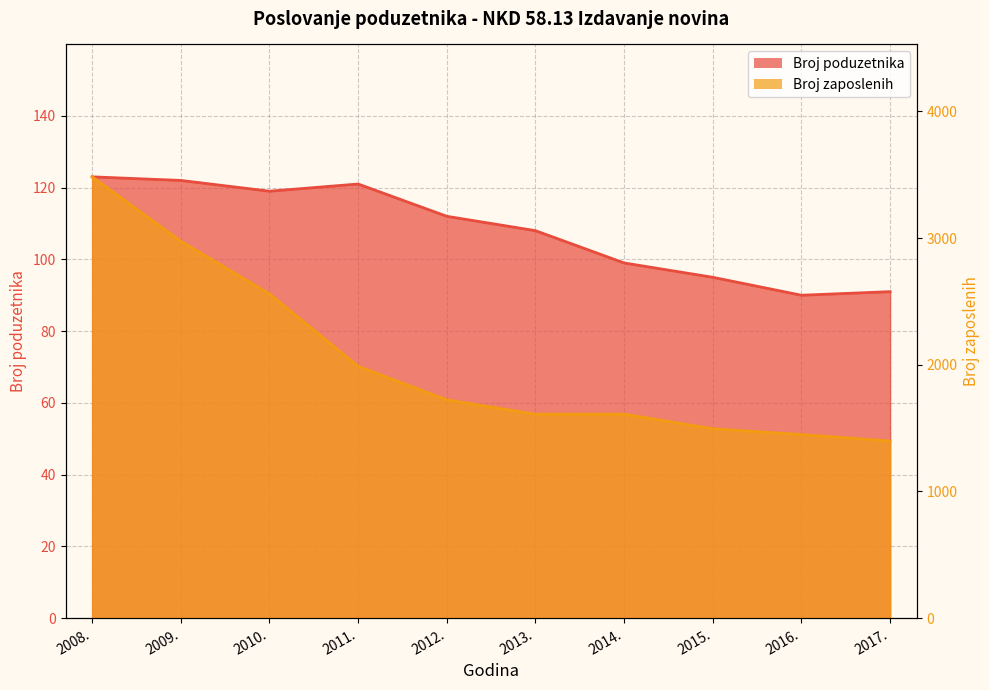

How many distinct data groups are displayed?

2